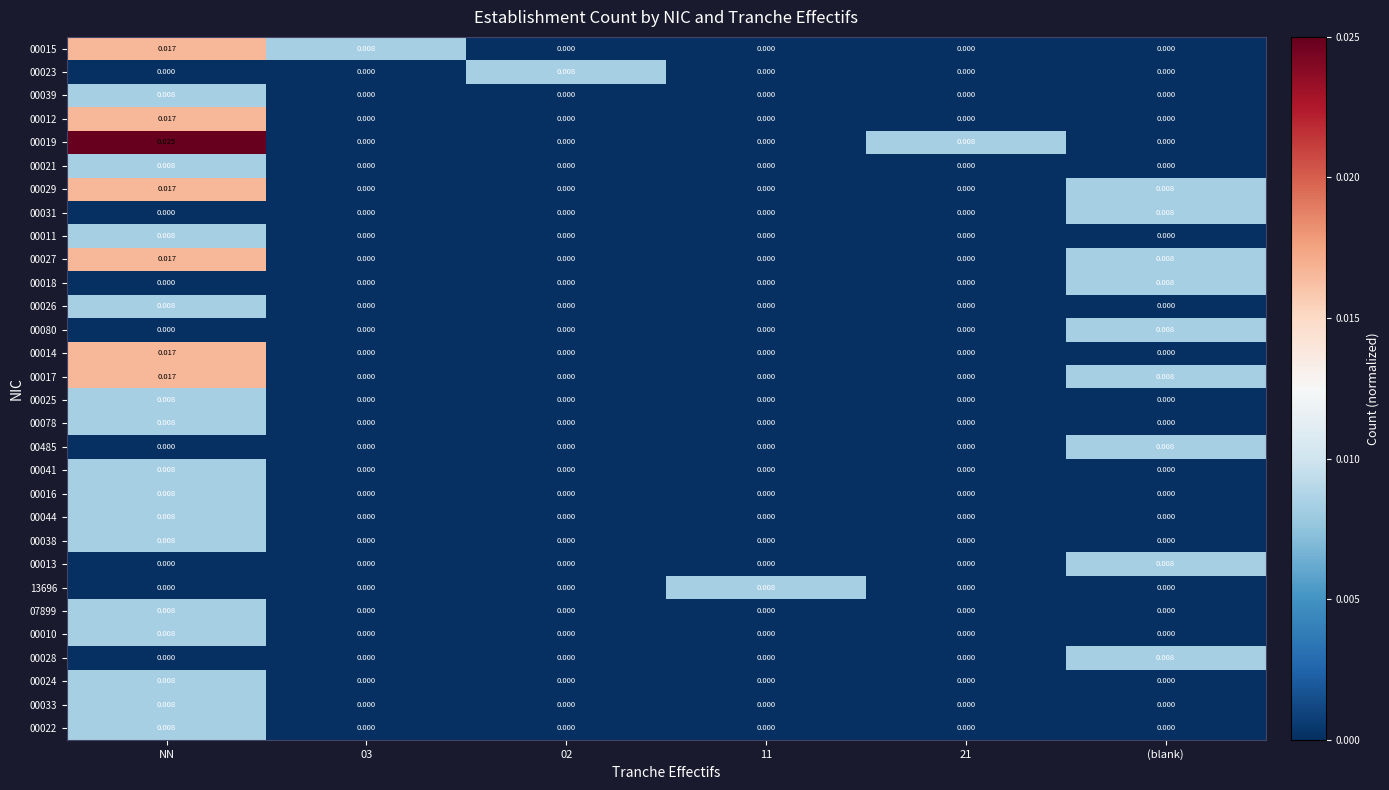

At which category is the sum across all series the highest?

NN